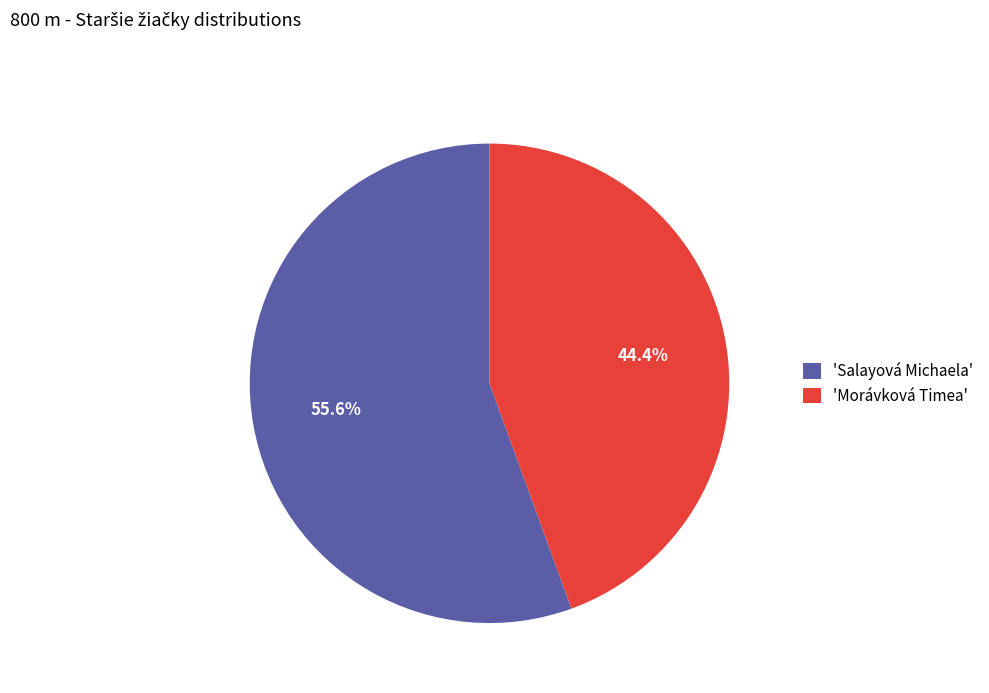

Does any single category account for the majority?

Yes